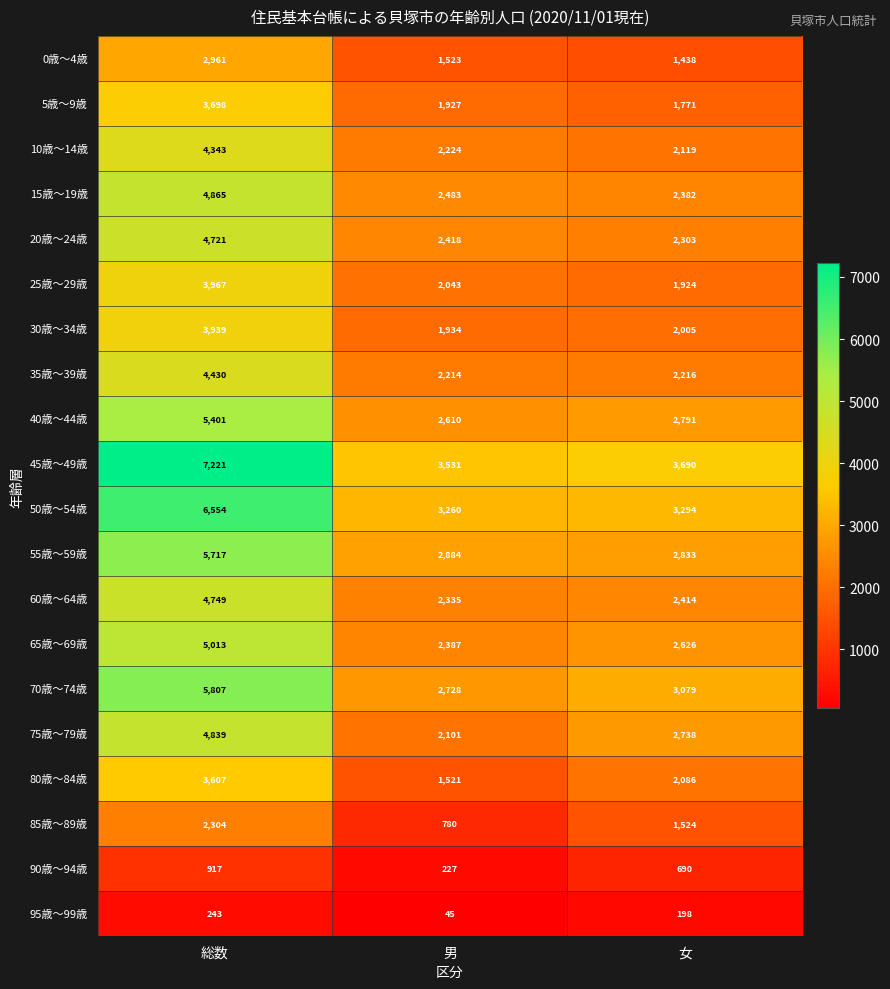

At which label does 95歳～99歳 reach its peak?

総数